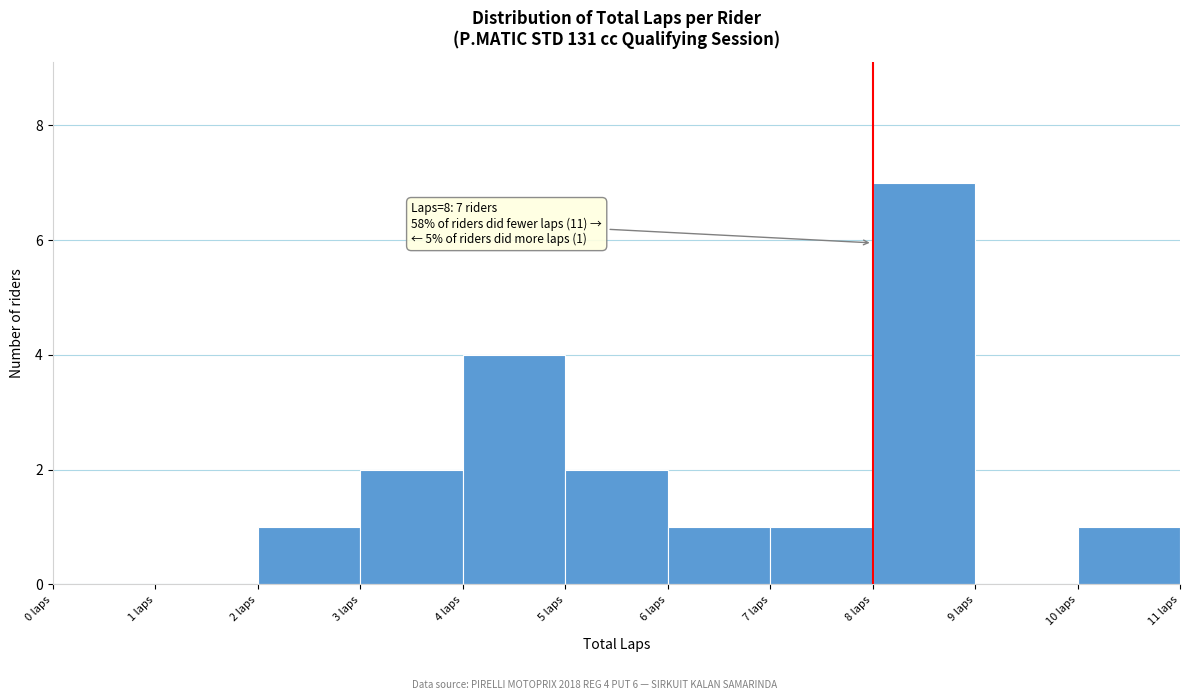

Which range on the x-axis has the tallest bar?

8 to 9